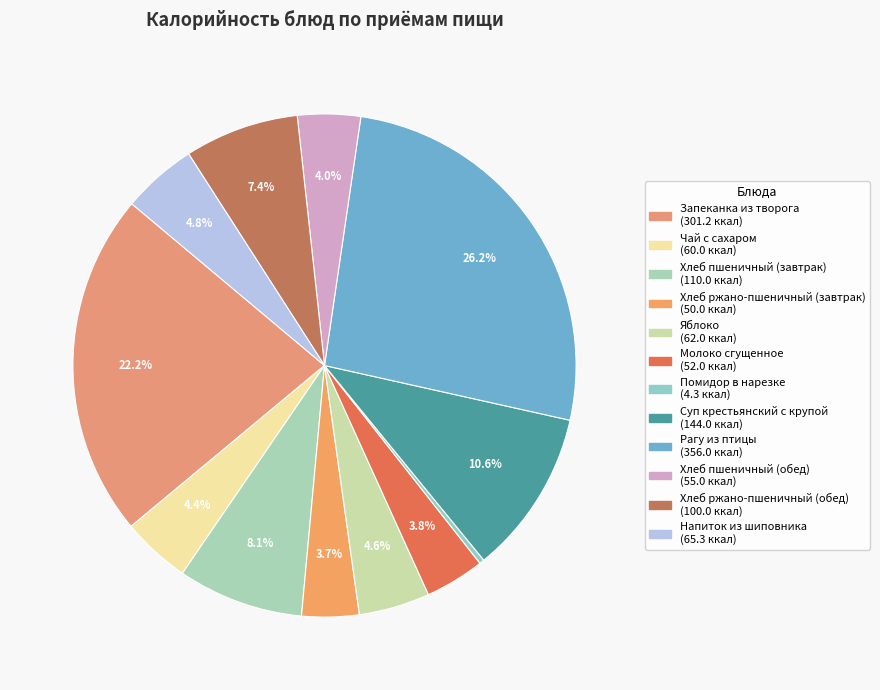

What is the largest slice in the pie chart?

Рагу из птицы